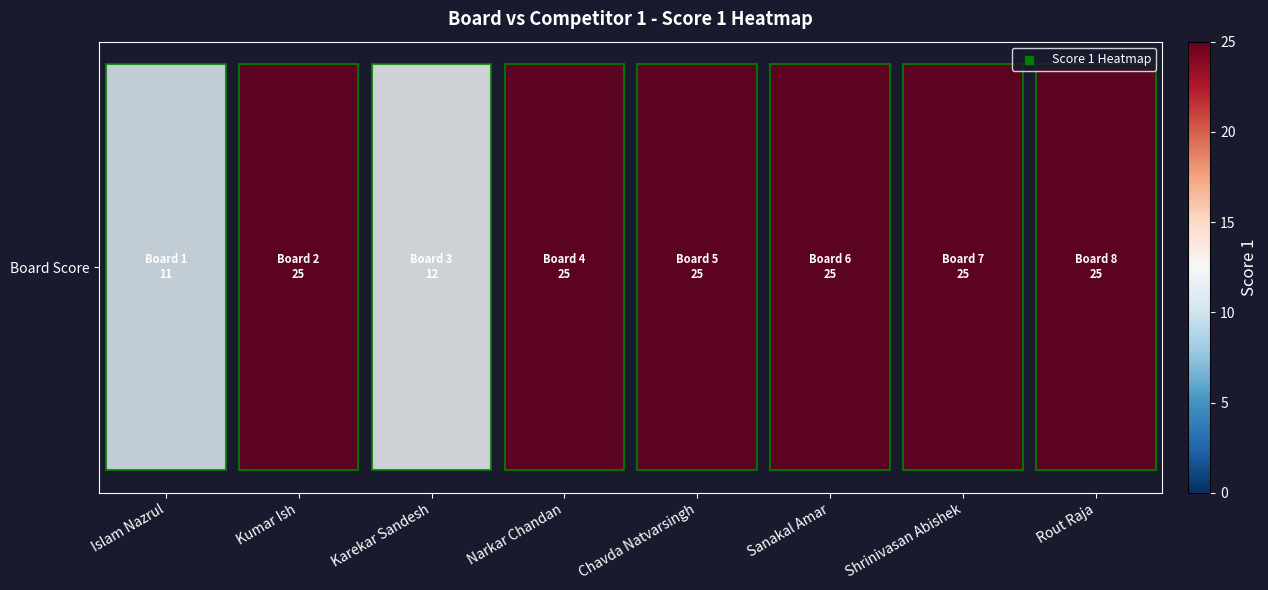

What is the change in value from Kumar Ish to Karekar Sandesh?

-13